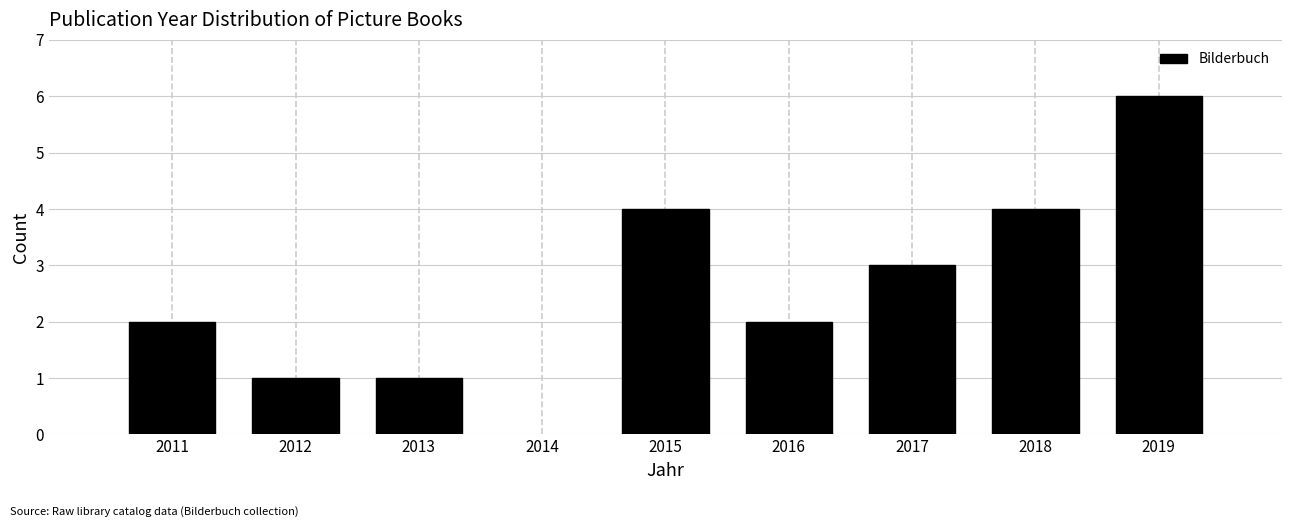

Reading left to right, list all the values displayed in this chart.

2011=2	2012=1	2013=1	2015=4	2016=2	2017=3	2018=4	2019=6